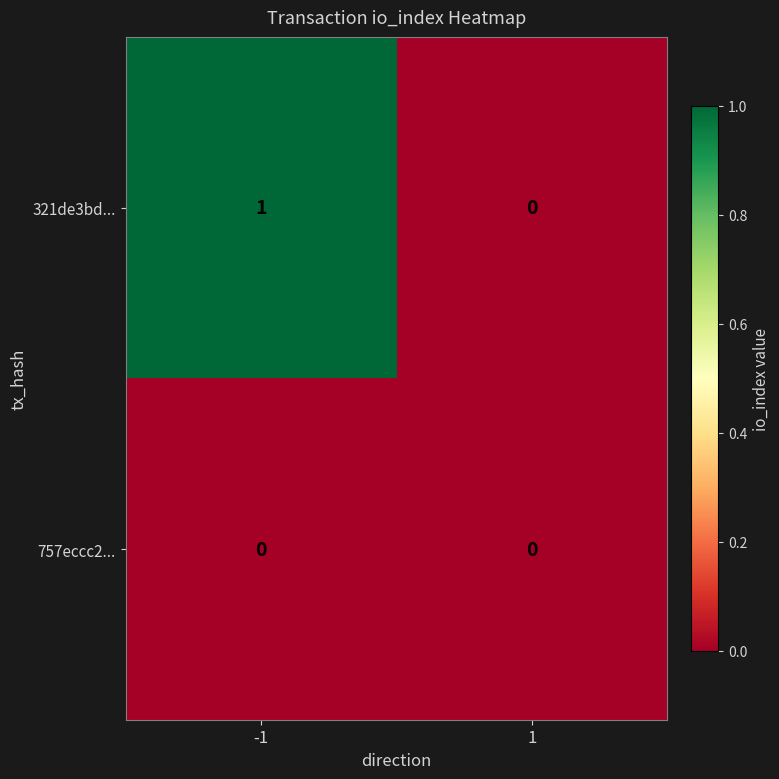

List the series in order of their peak value, highest first.

321de3bd..., 757eccc2...